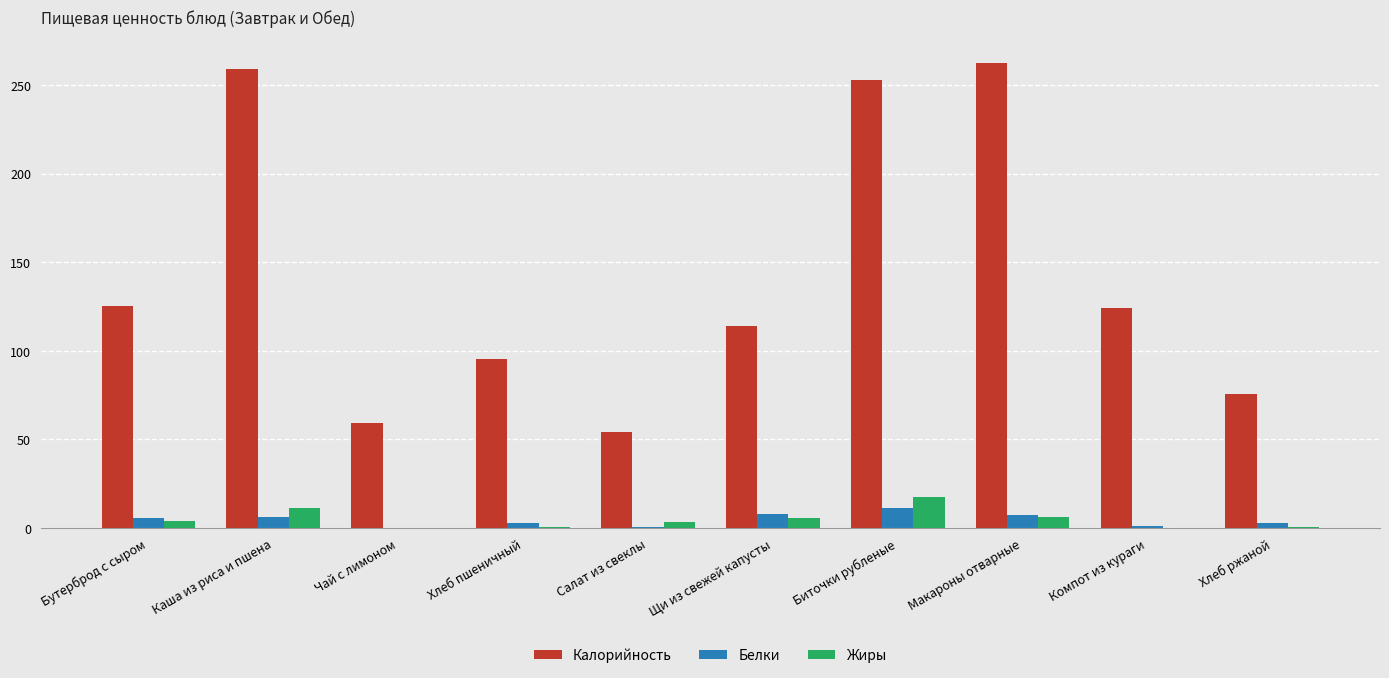

How many categories are shown in the chart?

10